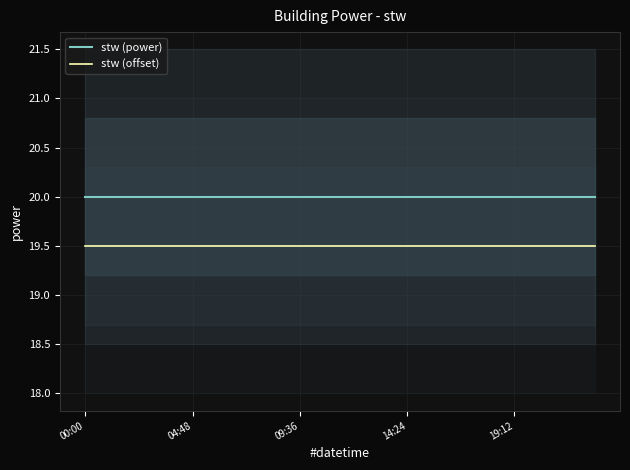

The stw (offset) series shows 33.0 at 00:00. True or false?

False